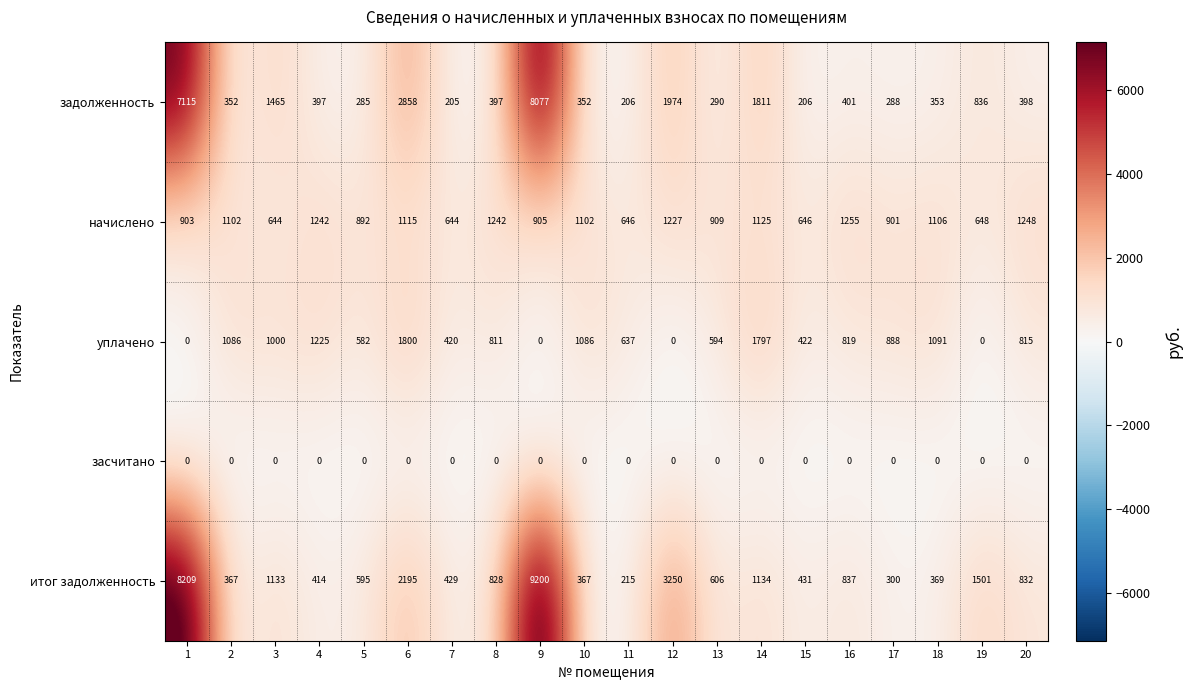

Which category has the highest value across all series?

9